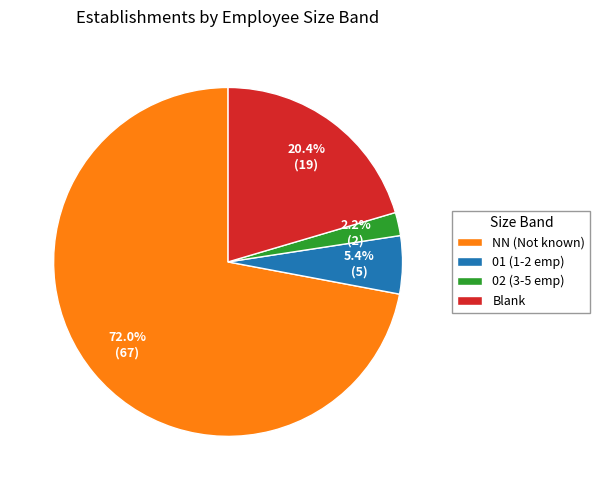

Combined, do 01 (1-2 emp) and 02 (3-5 emp) account for over 50%?

No